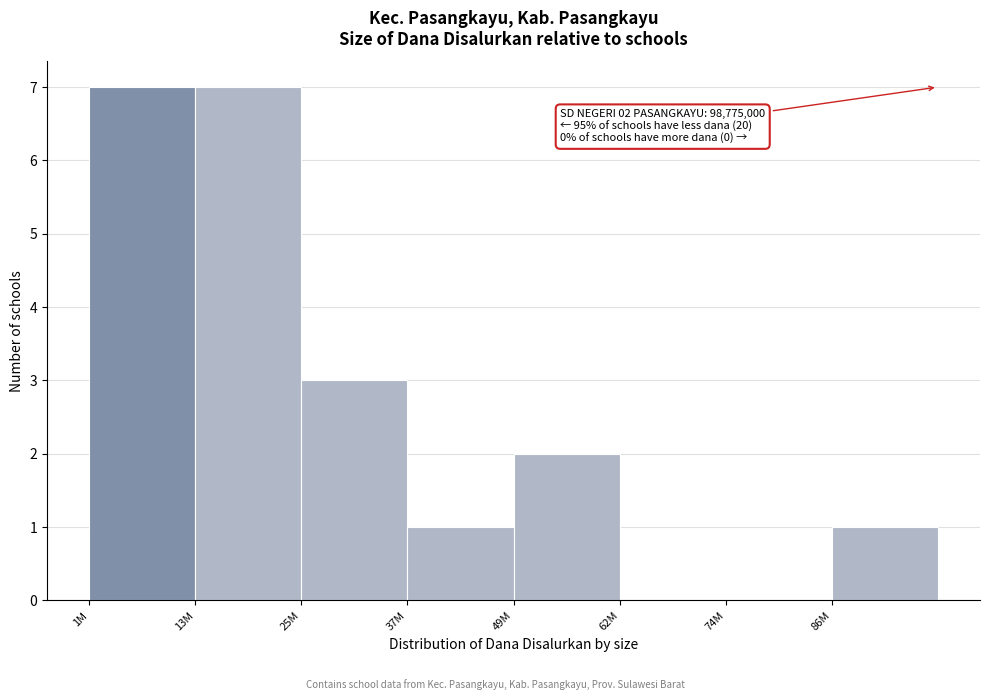

Reading right to left, list all the values displayed in this chart.

86M=1	74M=0	62M=0	49M=2	37M=1	25M=3	13M=7	1M=7